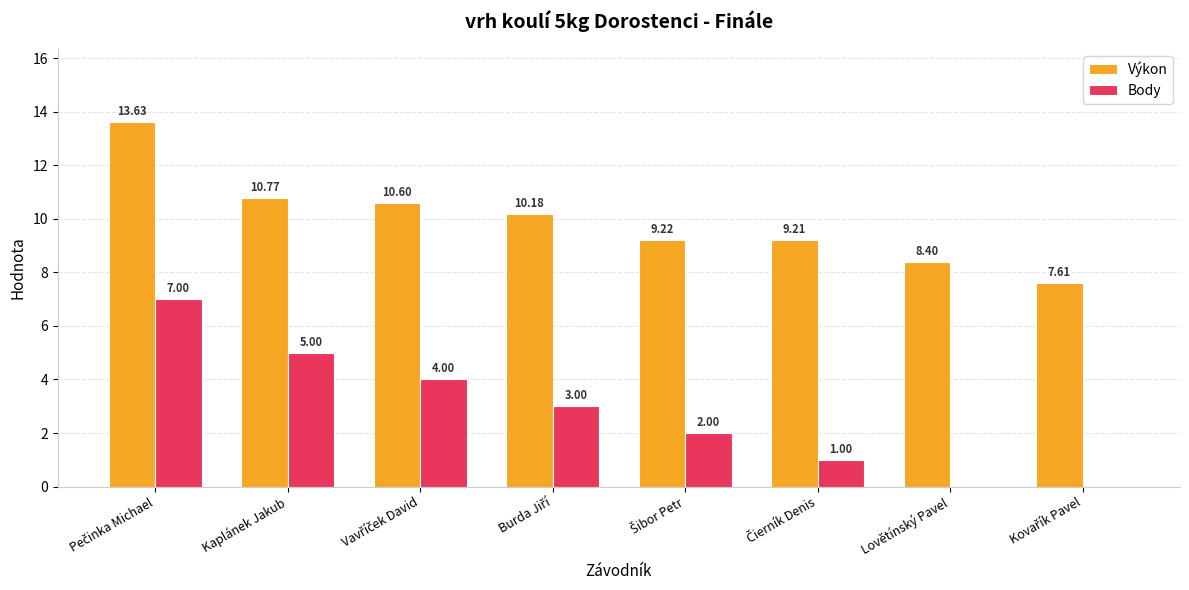

Are the bars grouped side by side (vs. stacked)?

Yes